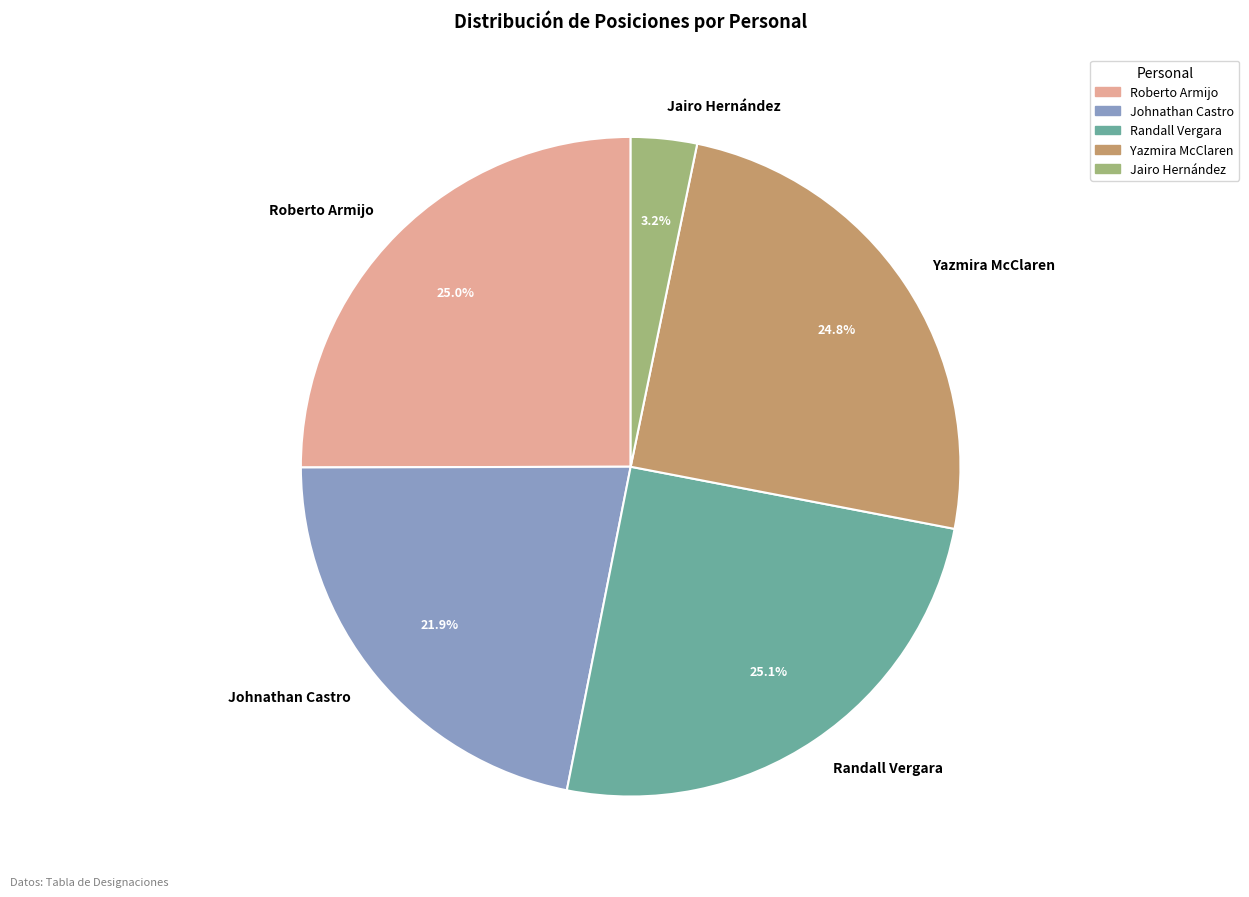

What portion of the pie excludes Roberto Armijo?

75.0%